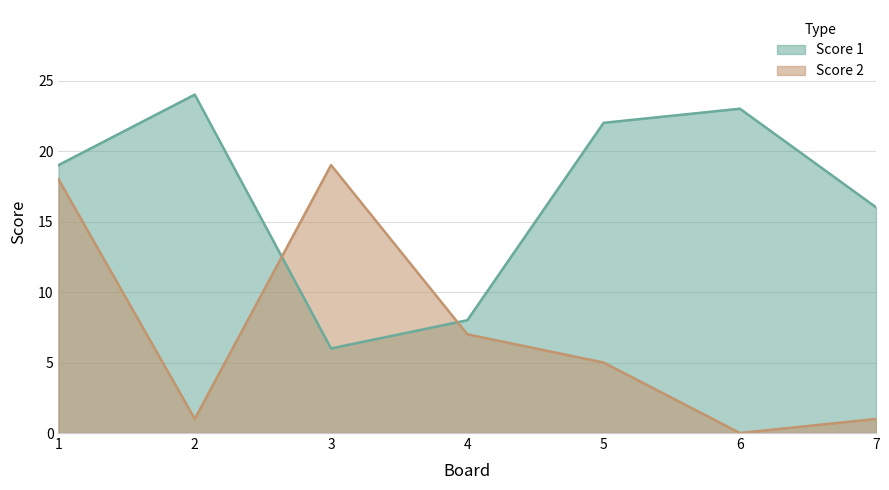

Which label corresponds to the largest value in the chart?

2